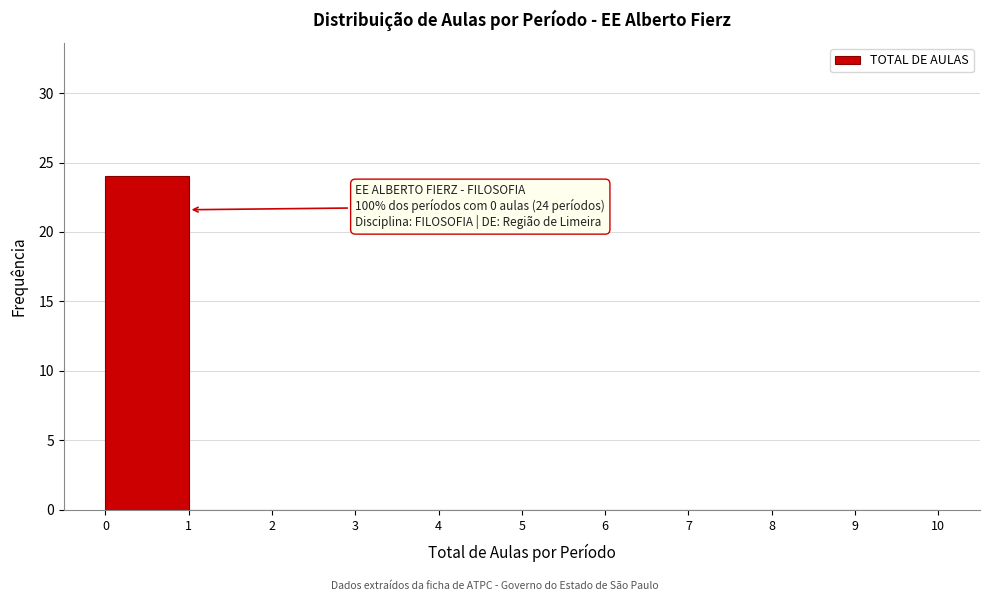

Which range on the x-axis has the tallest bar?

0 to 1